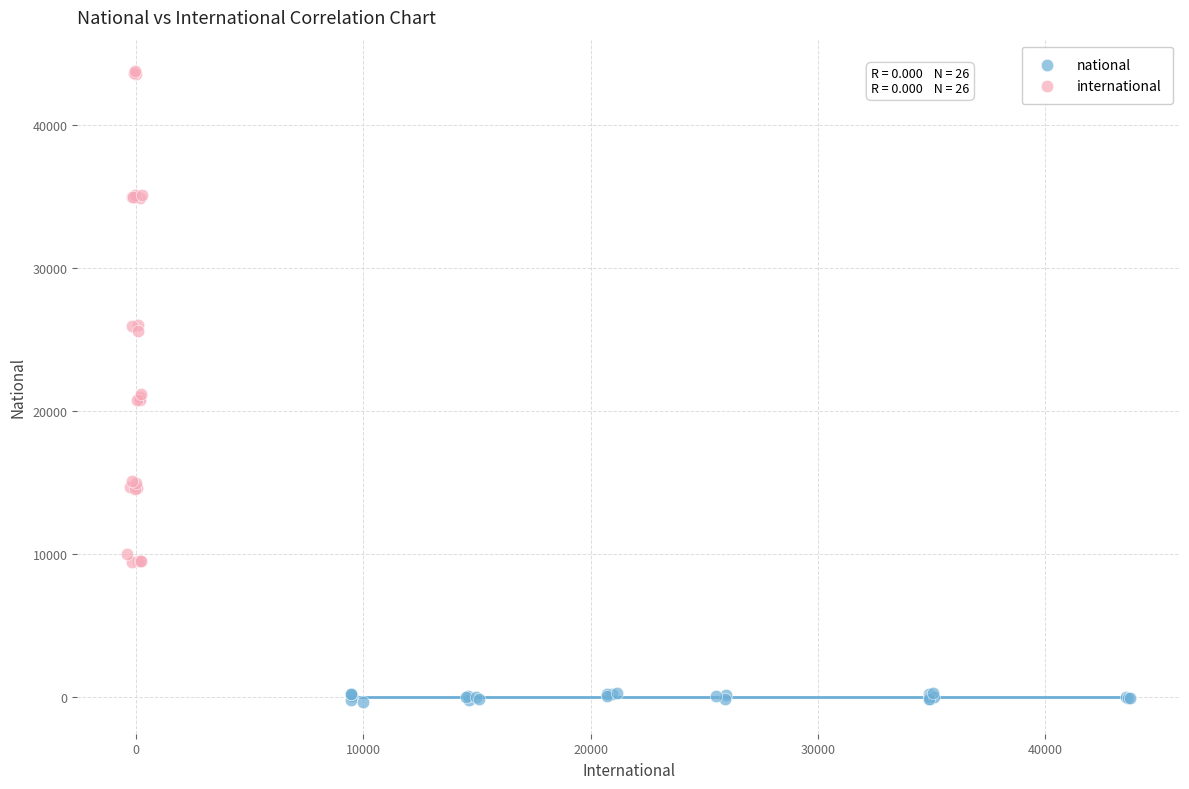

Which series reaches the minimum Y coordinate?

national